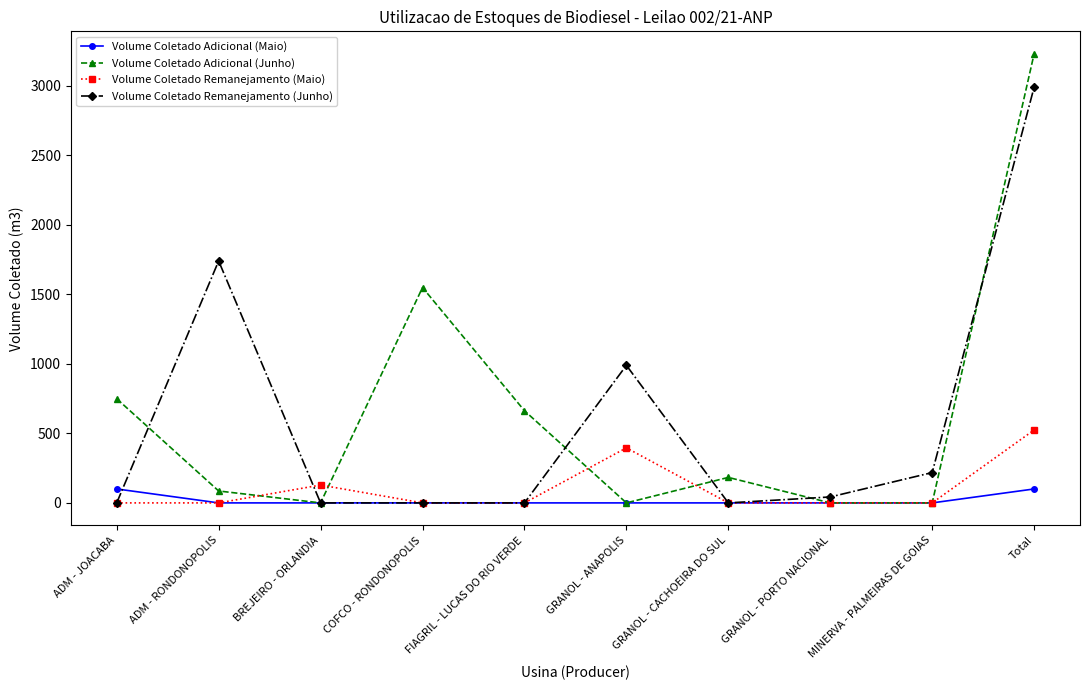

What is the difference between the highest and lowest values at COFCO - RONDONOPOLIS?

1548.6